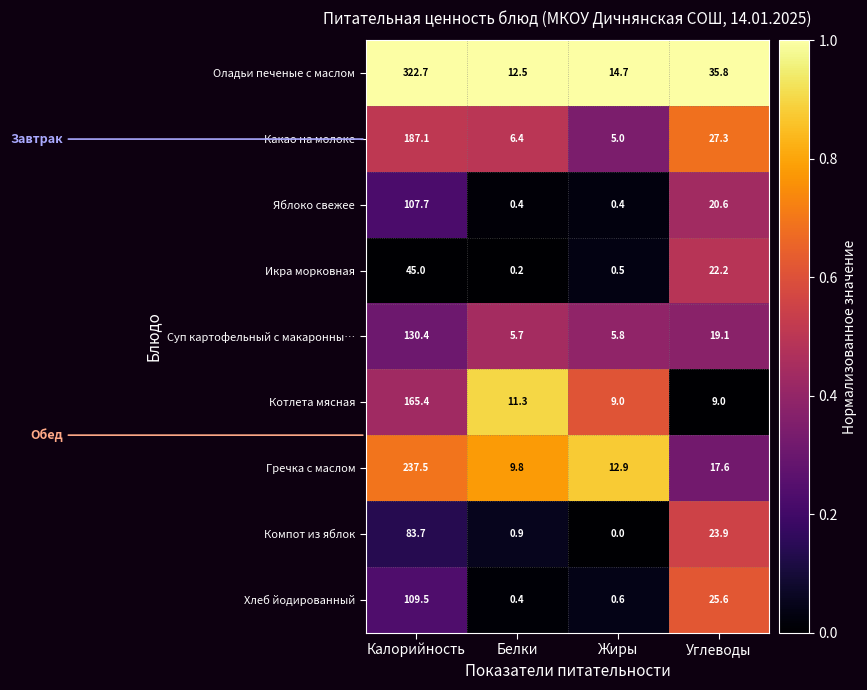

Where does the Какао на молоке series first go above 27?

Калорийность